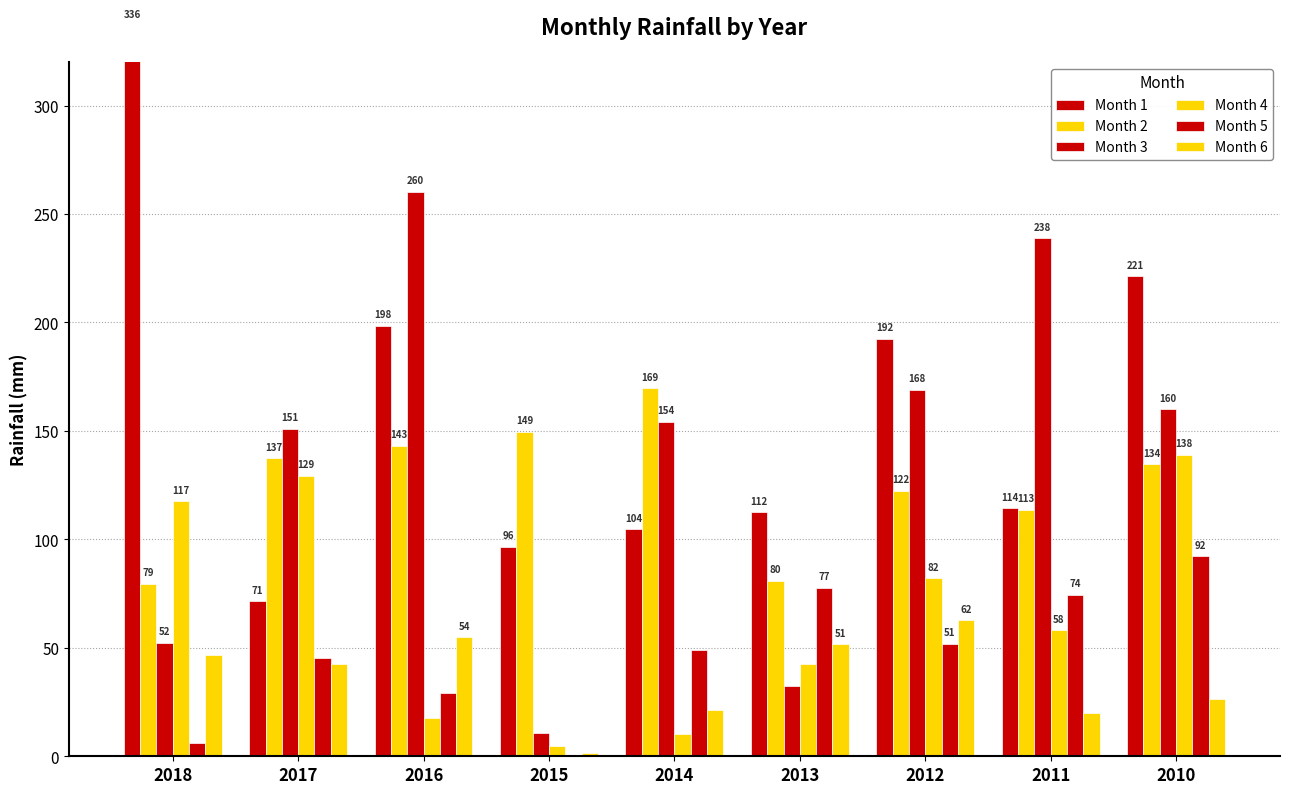

How many values in the Month 4 series are below 58?

4